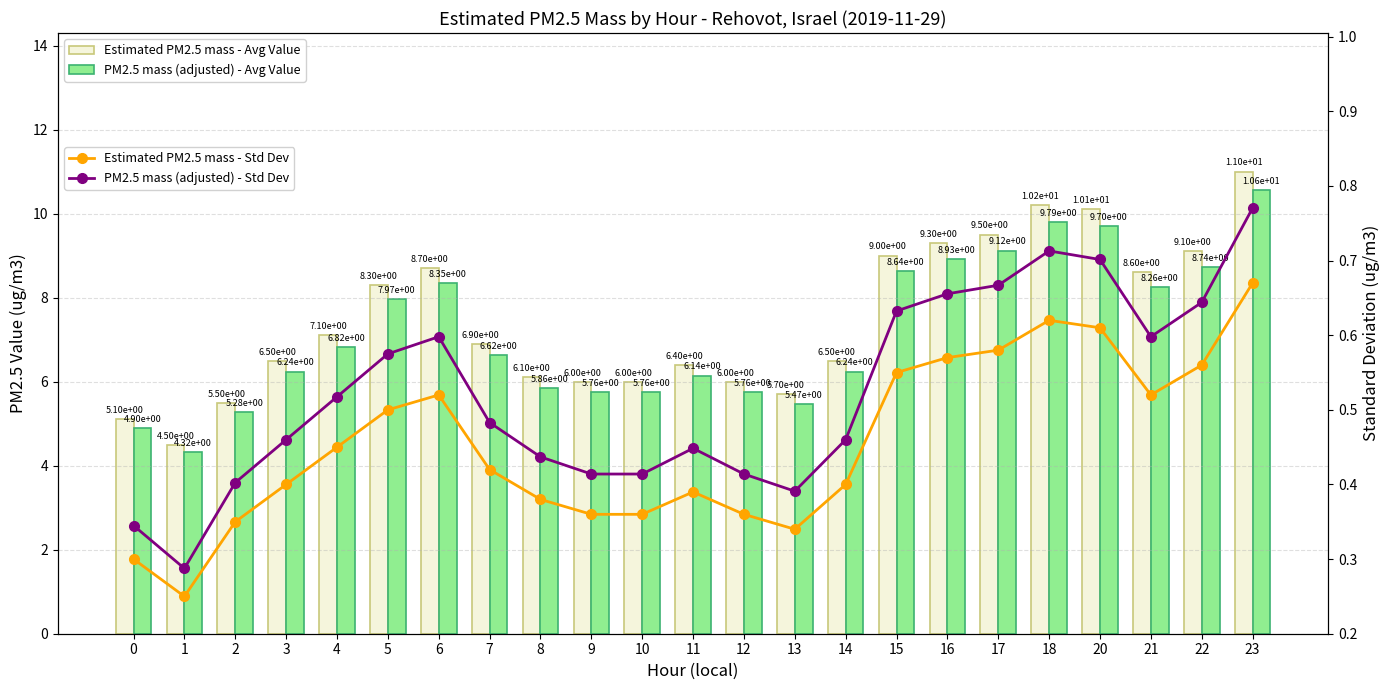

Read the Estimated PM2.5 mass - Avg Value value at 7.

6.9